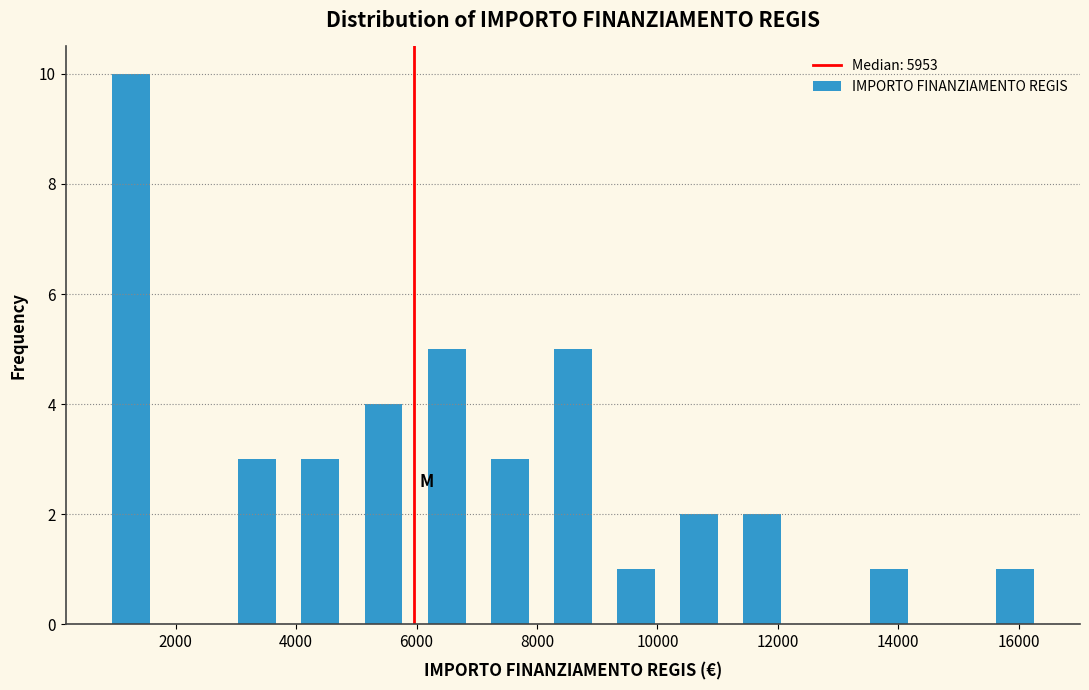

Reading left to right, transcribe this chart: for each bar, give the range it covers on the x-axis and its height. Neither the bar edges nor the heights are printed on the chart, so give them approximately, as read against the axes.

800 to 1800: 10
1800 to 2800: 0
2800 to 3800: 3
3800 to 5000: 3
5000 to 6000: 4
6000 to 7000: 5
7000 to 8000: 3
8000 to 9200: 5
9200 to 10200: 1
10200 to 11200: 2
11200 to 12200: 2
12200 to 13400: 0
13400 to 14400: 1
14400 to 15400: 0
15400 to 16400: 1